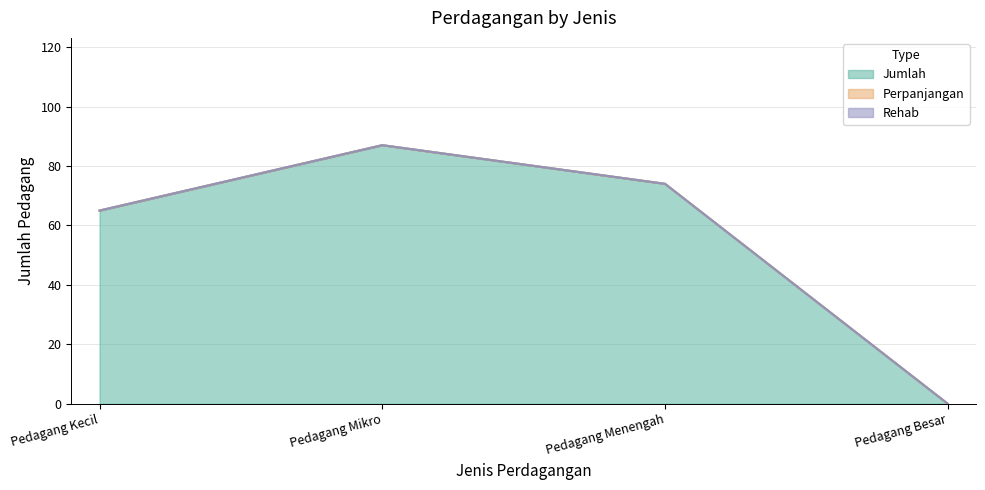

What is the sum of all Jumlah values?

226